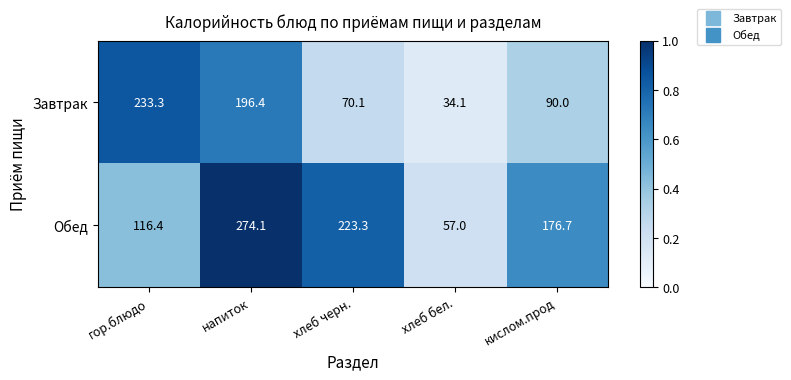

Which category has the highest value in the Завтрак series?

гор.блюдо